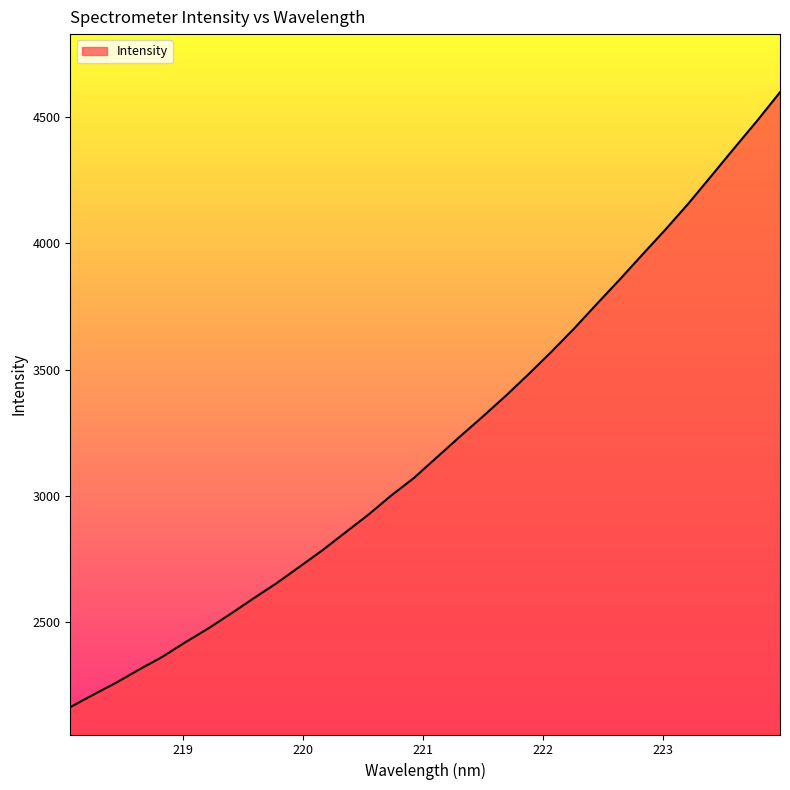

Reading left to right, what are all the values shown in this chart?

2163.8	2213.0	2260.5	2312.5	2362.1	2419.6	2474.1	2533.3	2594.6	2654.3	2719.1	2784.4	2854.8	2924.8	3000.7	3070.9	3152.4	3233.9	3313.2	3395.0	3480.8	3569.6	3662.3	3760.3	3856.9	3956.5	4054.8	4157.4	4266.4	4376.2	4484.4	4597.4